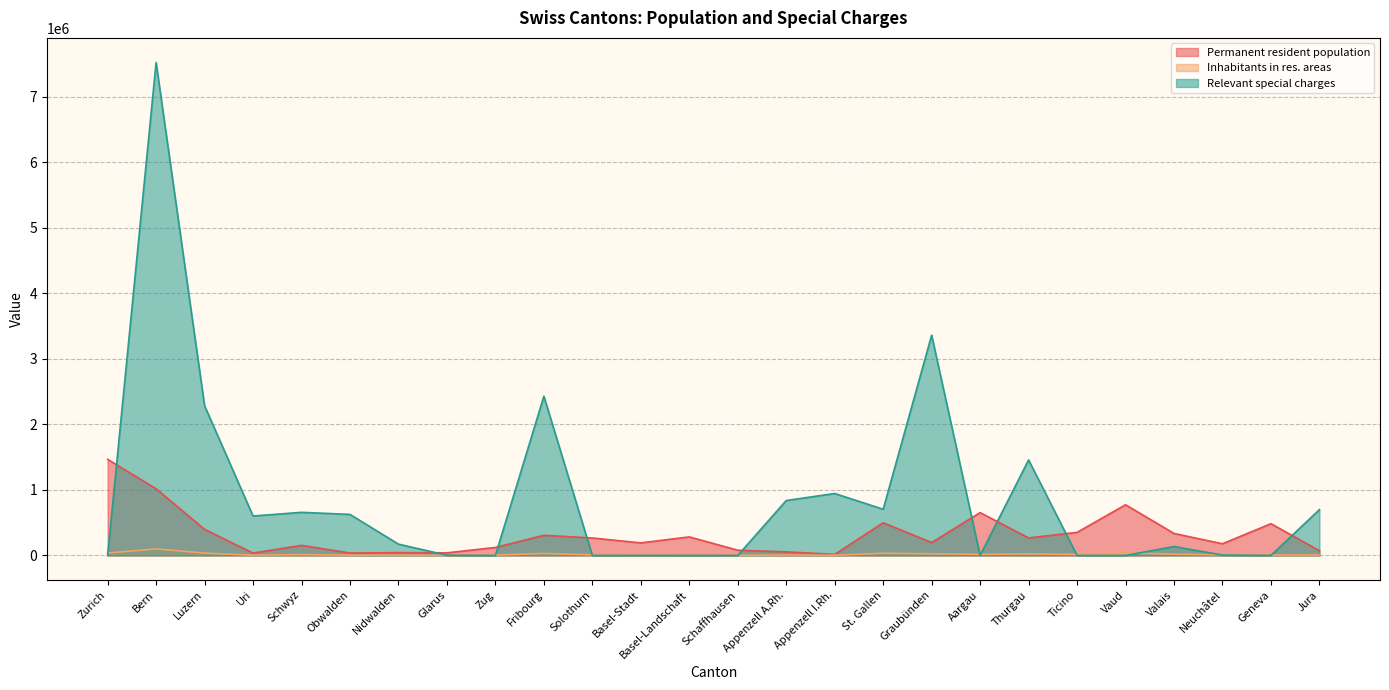

Which series has the largest total across all categories?

Relevant special charges